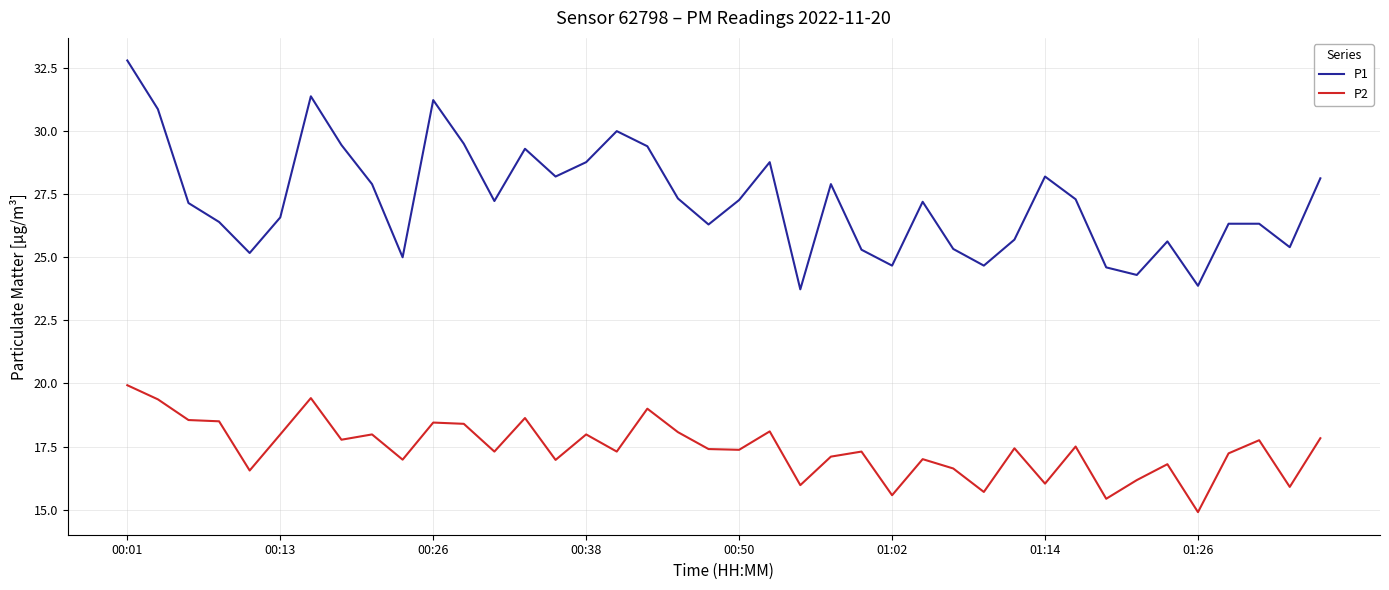

What is the minimum value for P2?

14.9